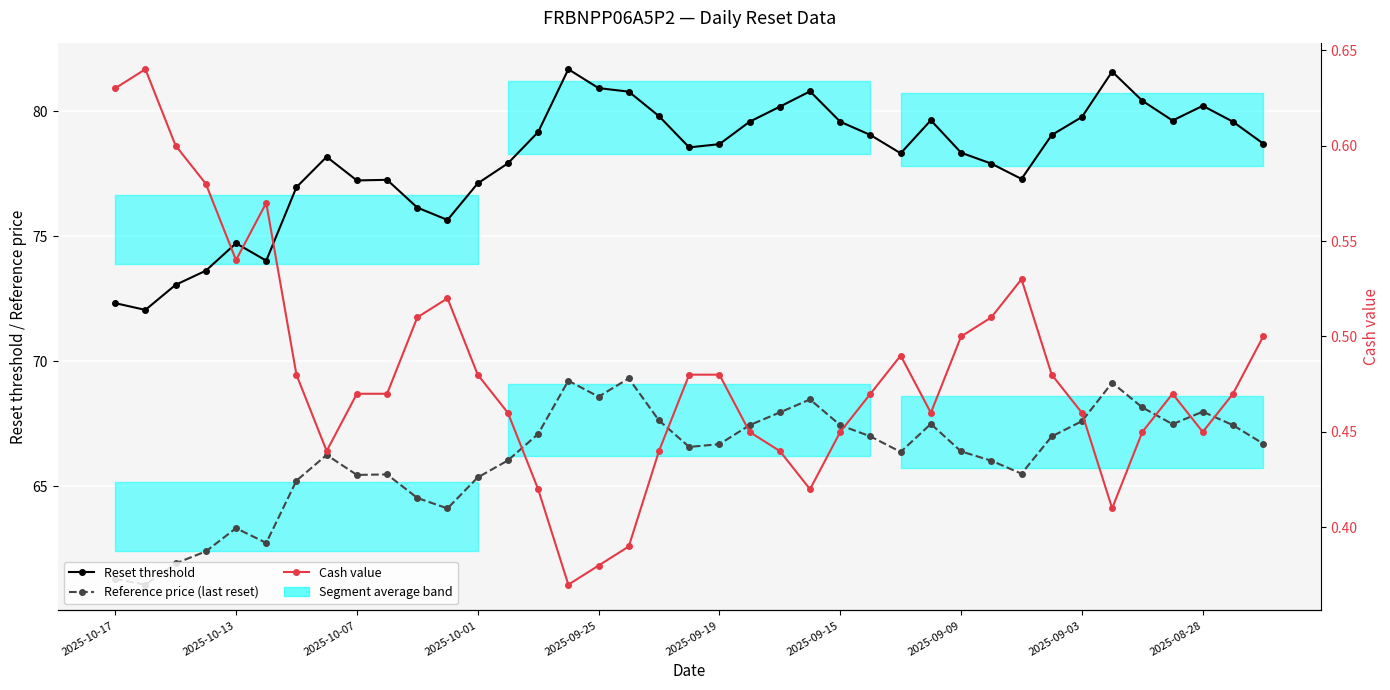

Is it true that Cash value equals 0.5 at 37?

True